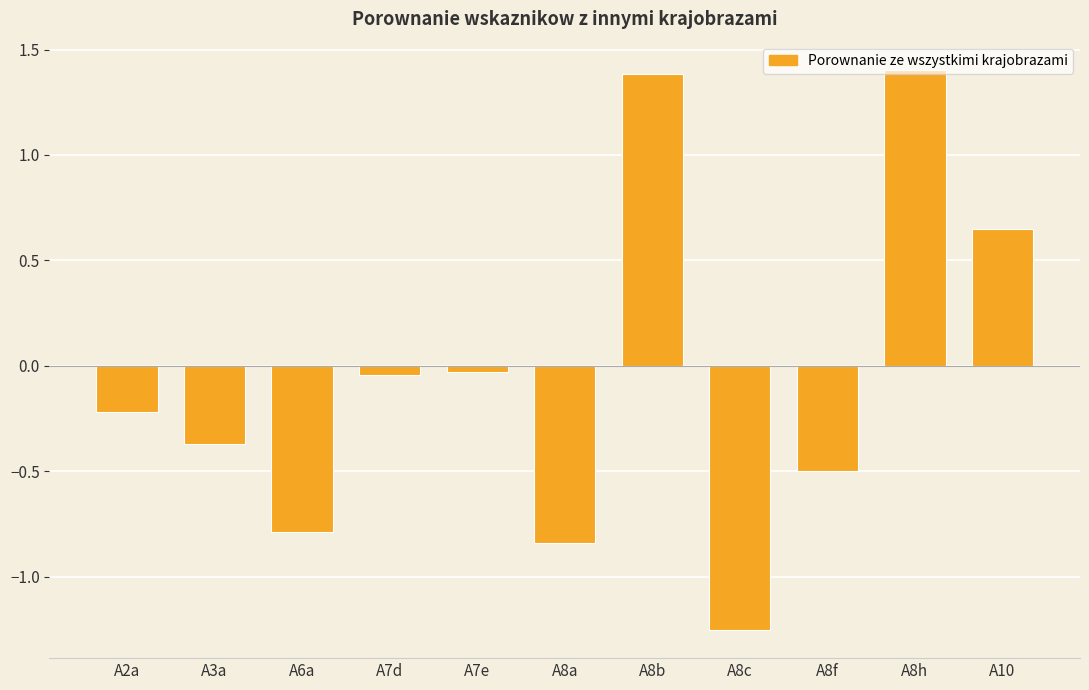

What is the approximate value at A2a?

-0.2